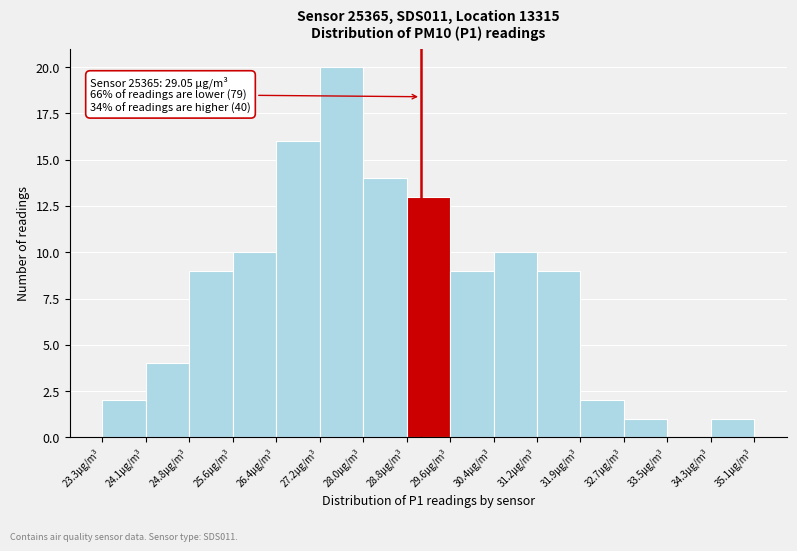

Over which range of the x-axis is the bar tallest?

27.2 to 28.0